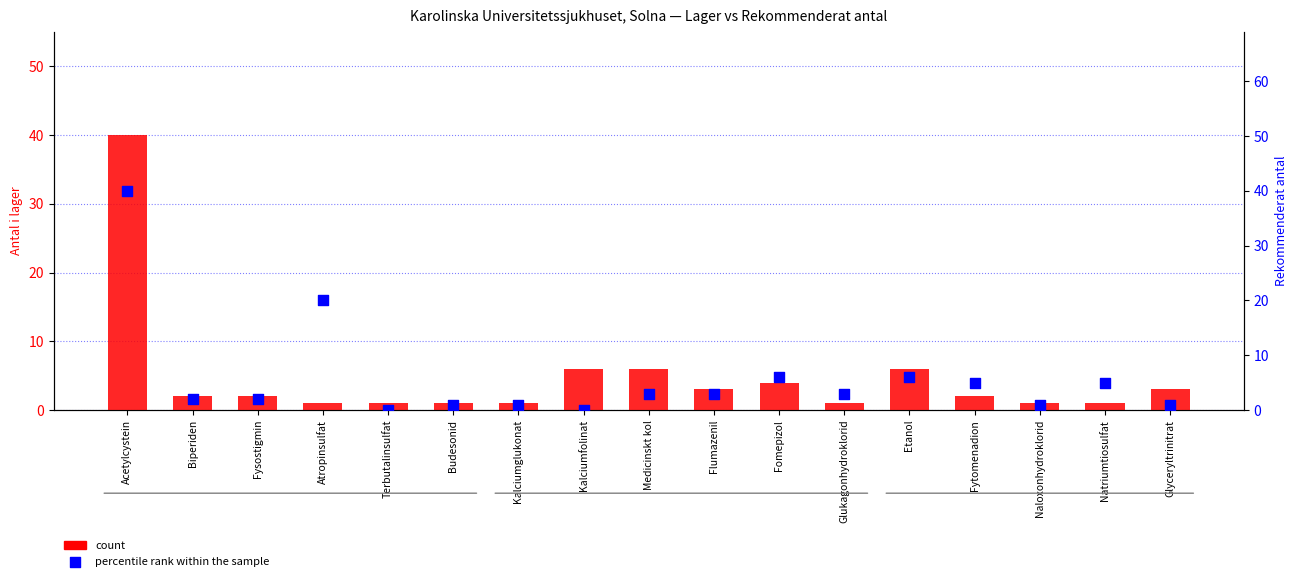

Which series reaches the minimum Y coordinate?

percentile rank within the sample